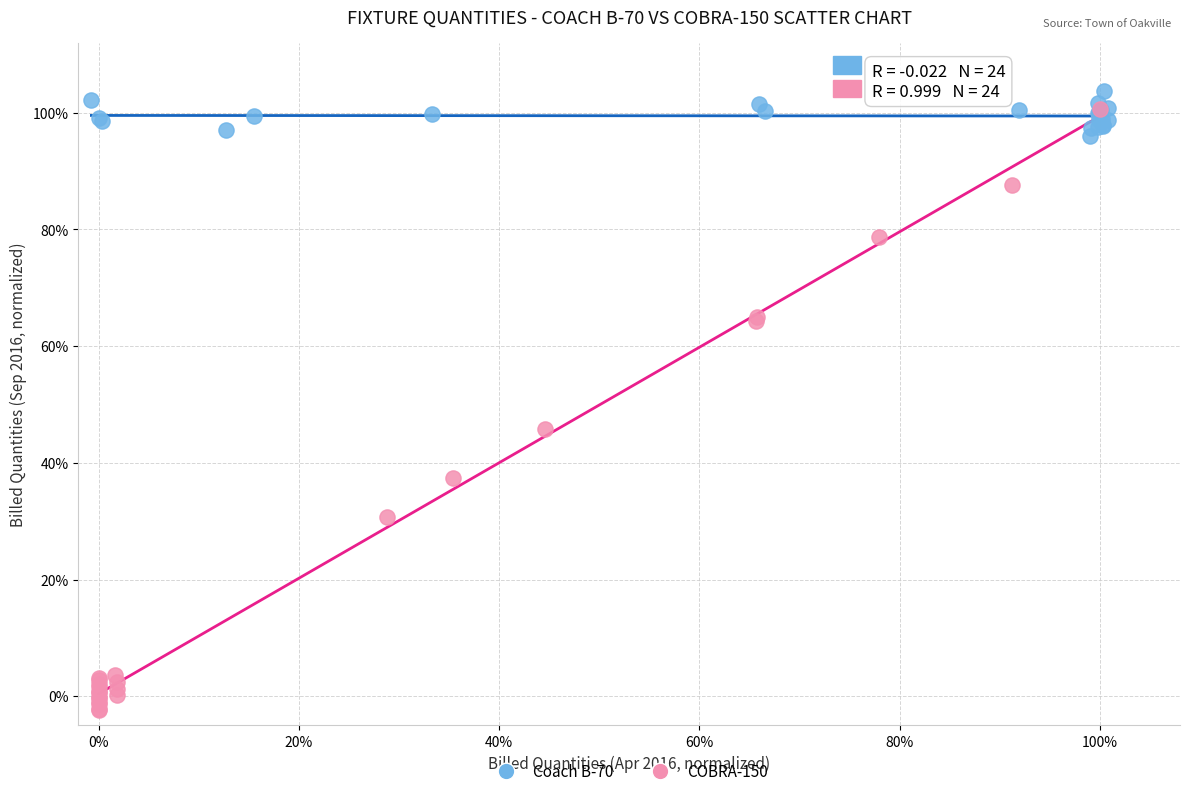

Which series has the widest spread of Y values?

COBRA-150